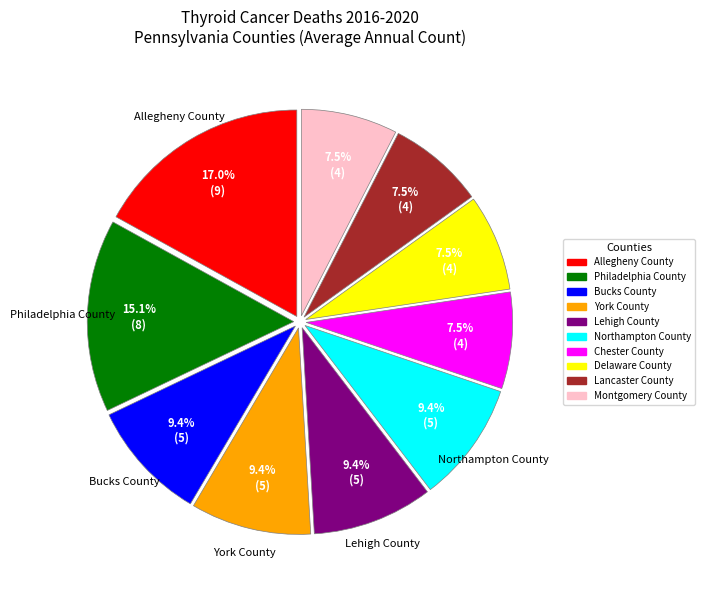

How much of the chart is everything except Northampton County?

90.6%